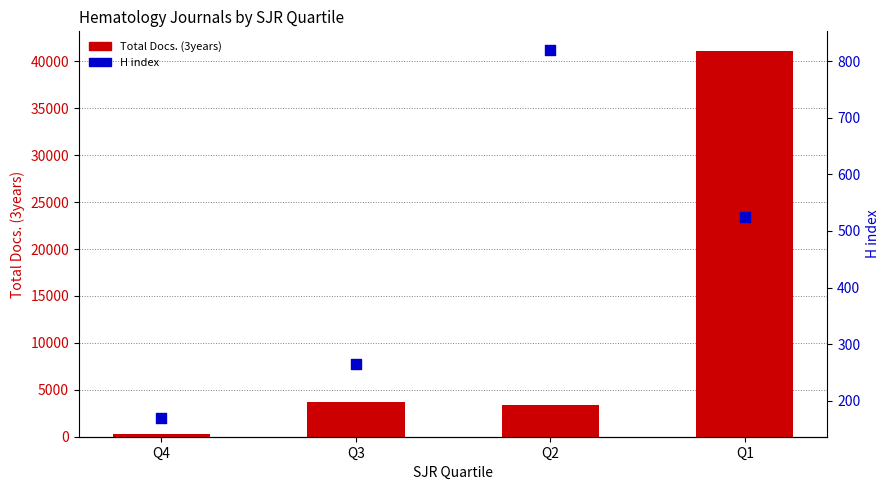

At how many categories does at least one series exceed 5804?

1